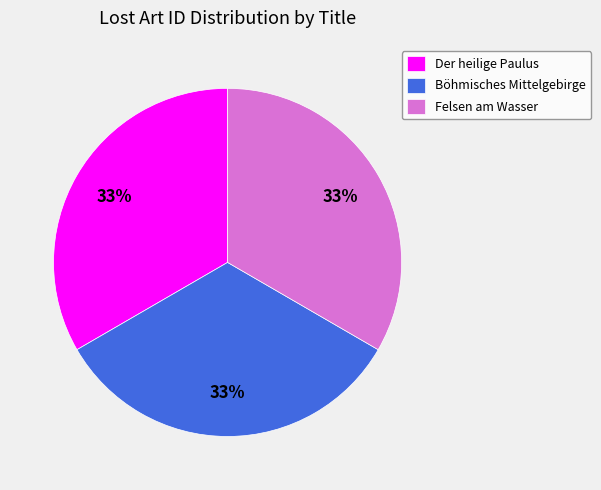

To the nearest percent, what portion does Felsen am Wasser represent?

33%